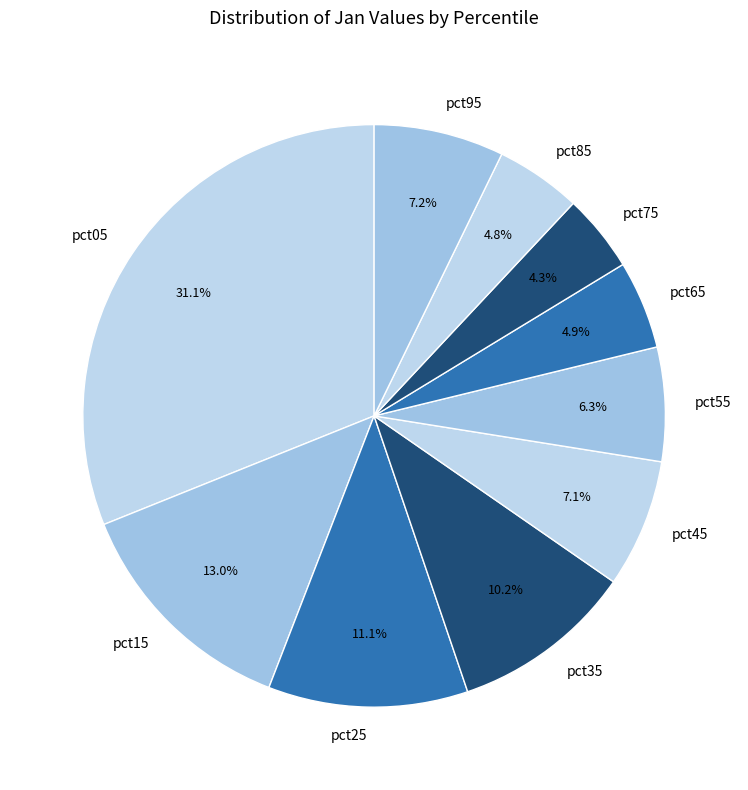

Does pct75 account for over 50% of the chart?

No